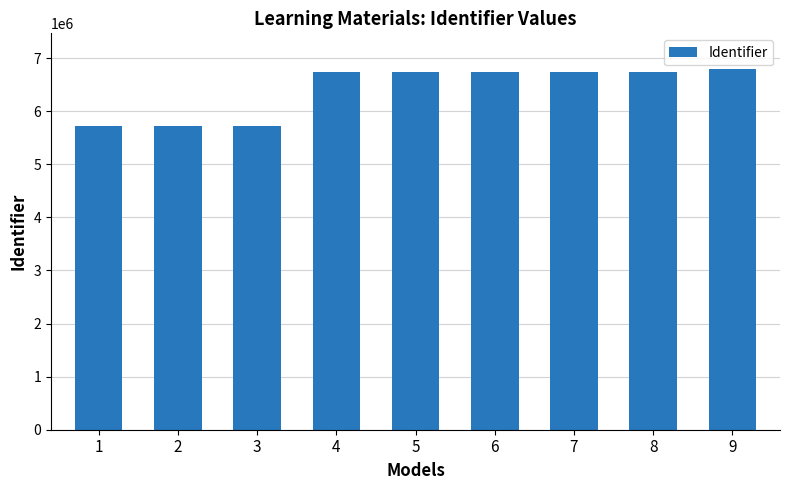

Approximately how many times larger is the value at 9 compared to 1?

1.2